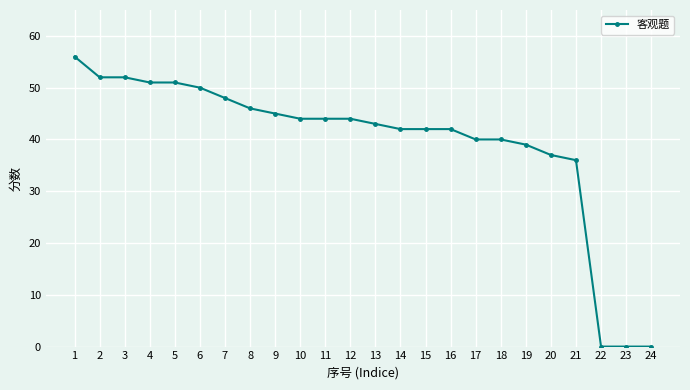

What is the maximum value shown in the chart?

56